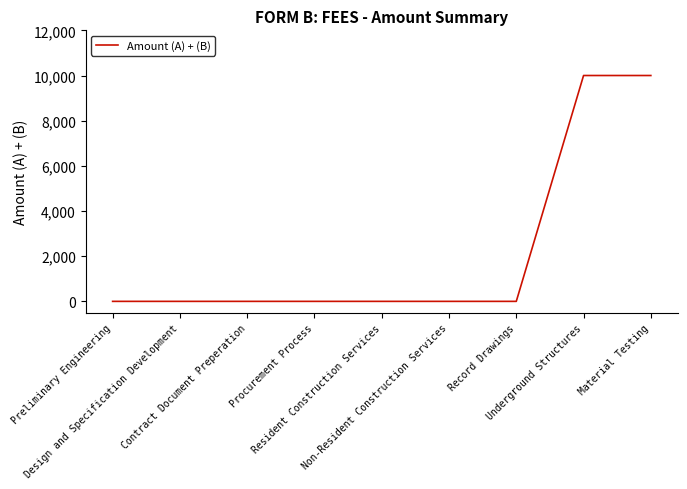

What is the difference between the maximum and minimum values?

10000